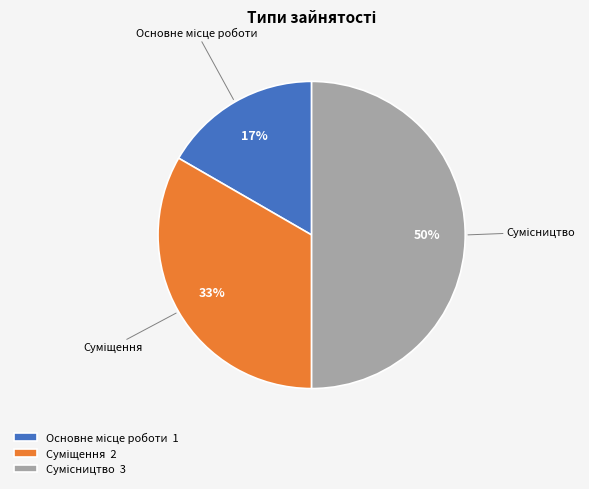

To the nearest percent, what is the average slice percentage?

33%